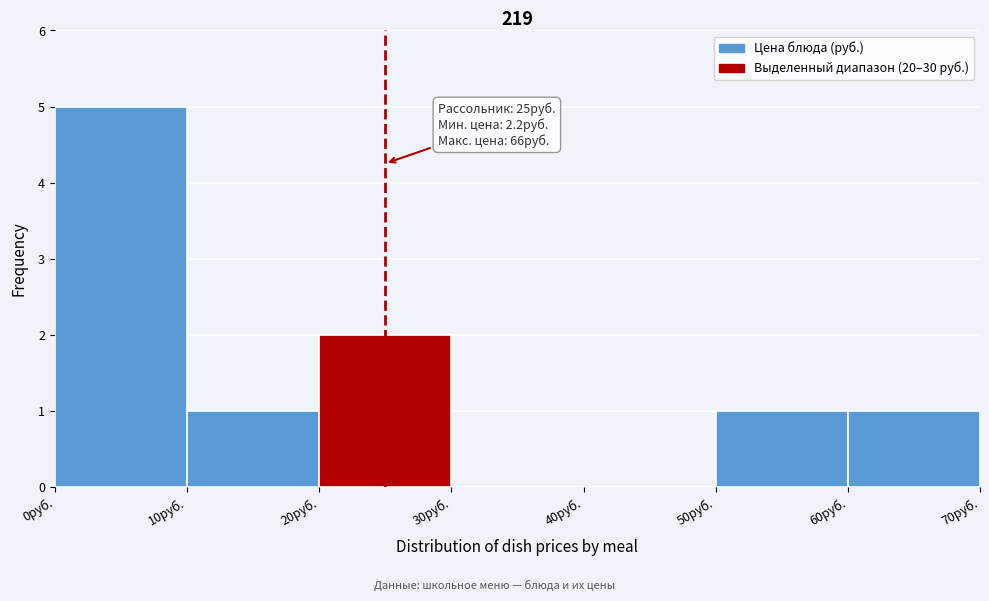

Which range on the x-axis has the tallest bar?

0 to 10